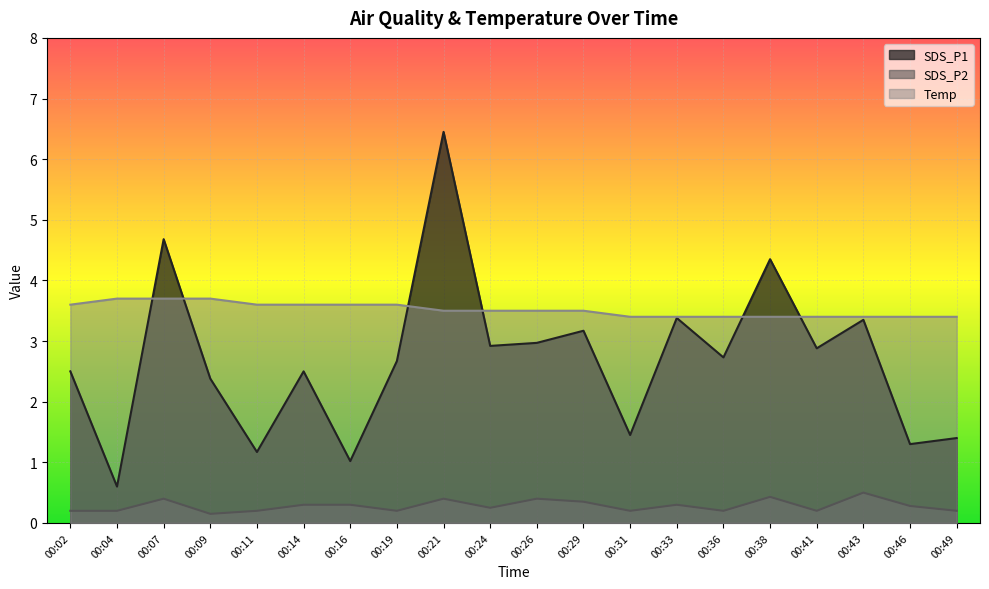

Which series changed the most between 00:21 and 00:36?

SDS_P1